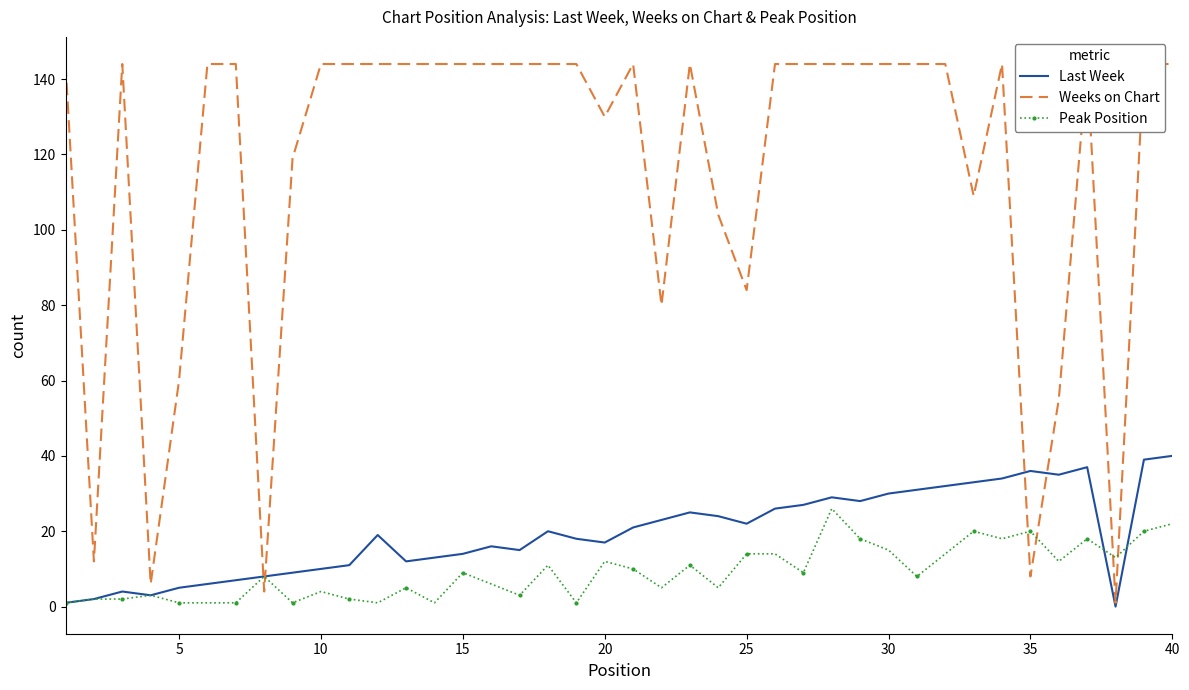

After their last crossing, which series has the higher values: Last Week or Peak Position?

Last Week